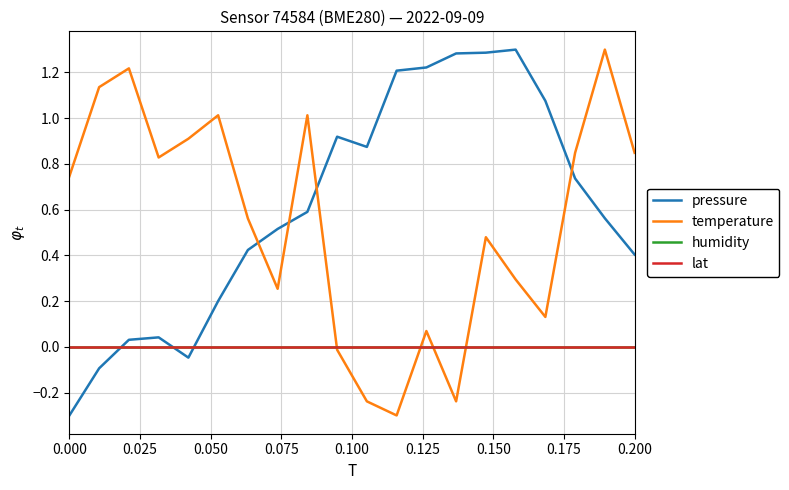

Is this an area chart (filled region under the line)?

No